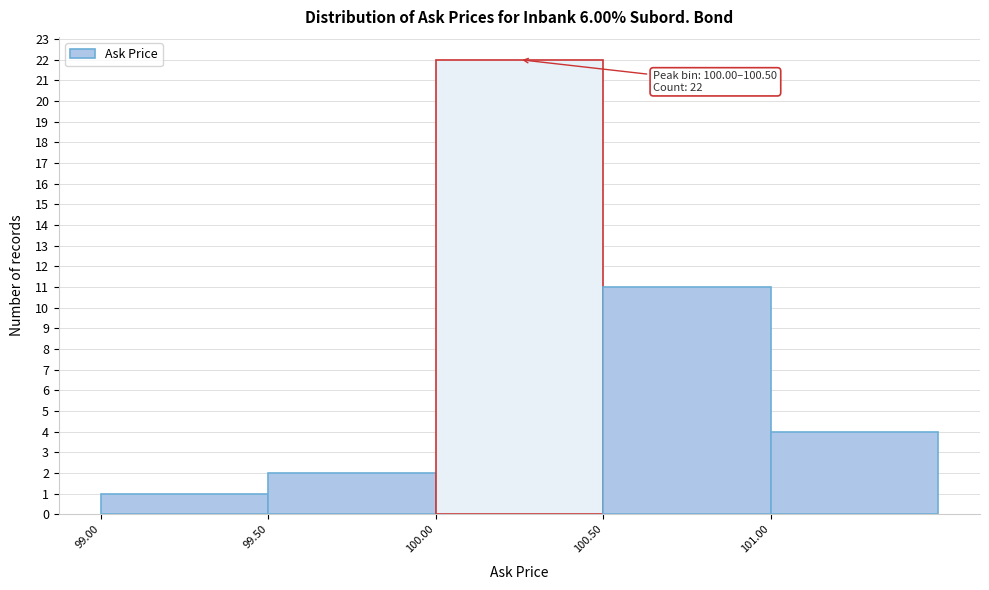

Which range on the x-axis has the tallest bar?

100.0 to 100.5